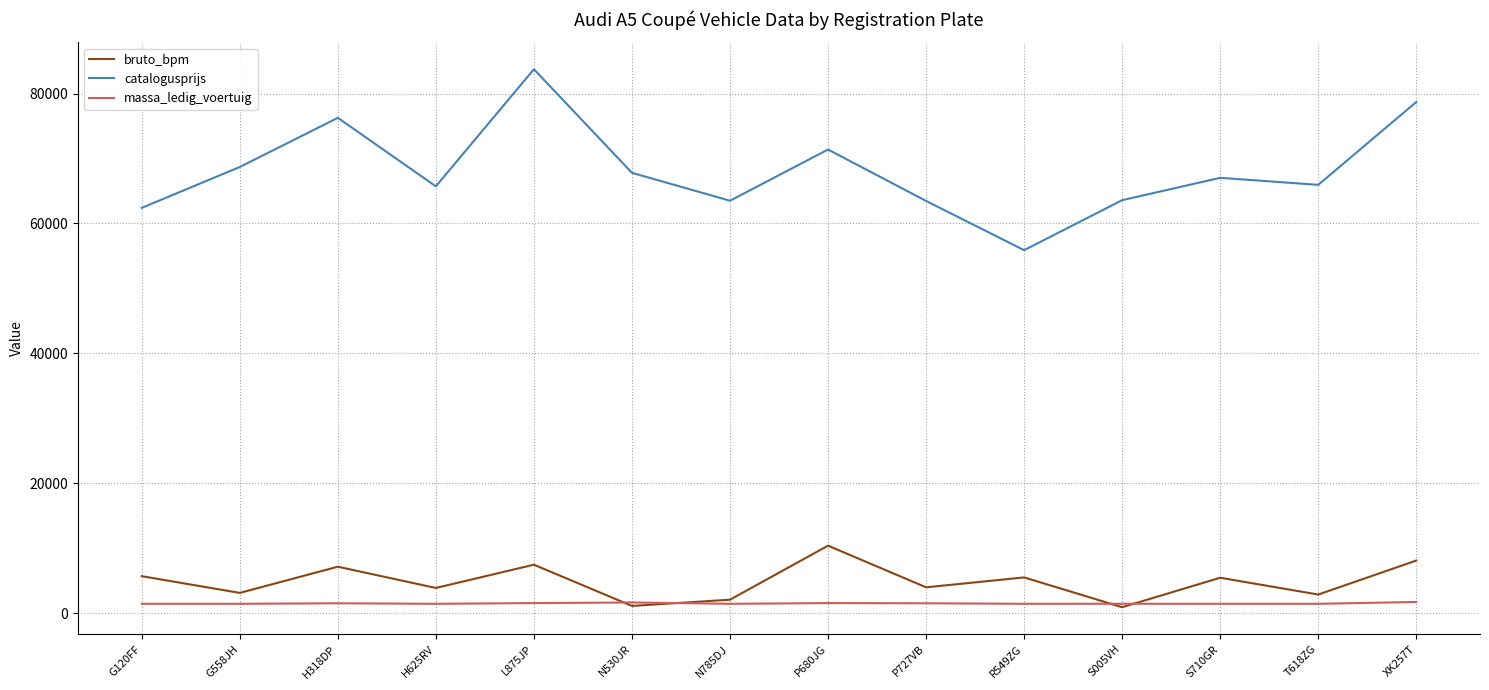

What are all the series names shown in the legend?

bruto_bpm, catalogusprijs, massa_ledig_voertuig